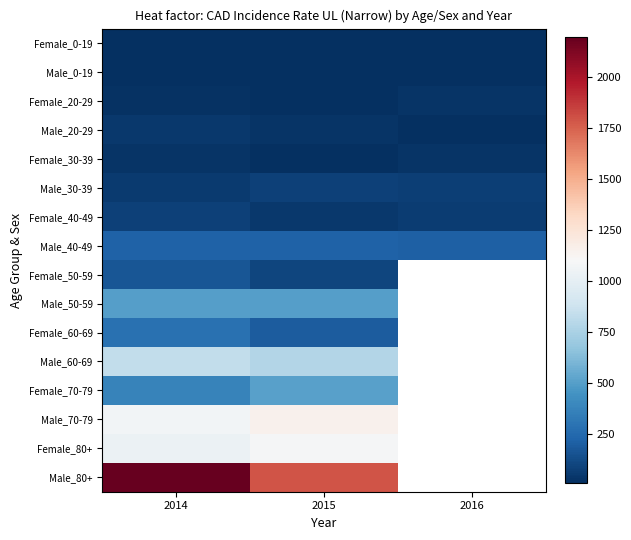

Which series has the largest total across all categories?

Male_40-49